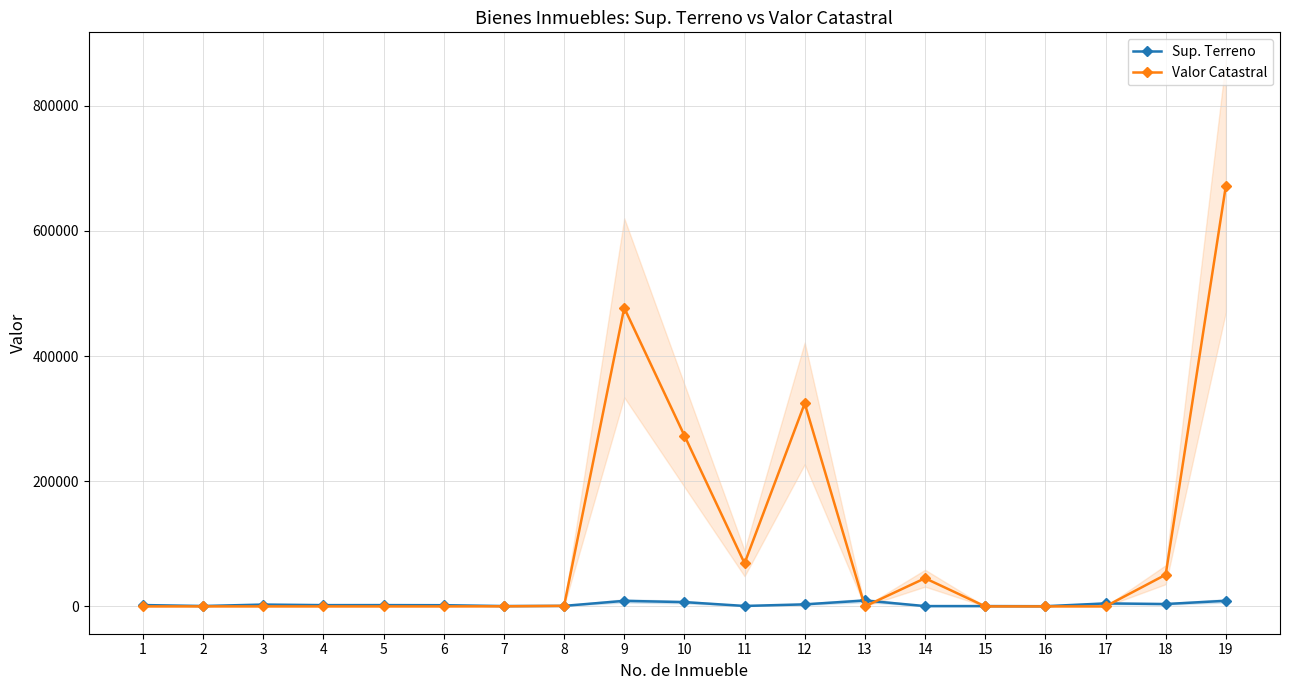

How many distinct data groups are displayed?

2